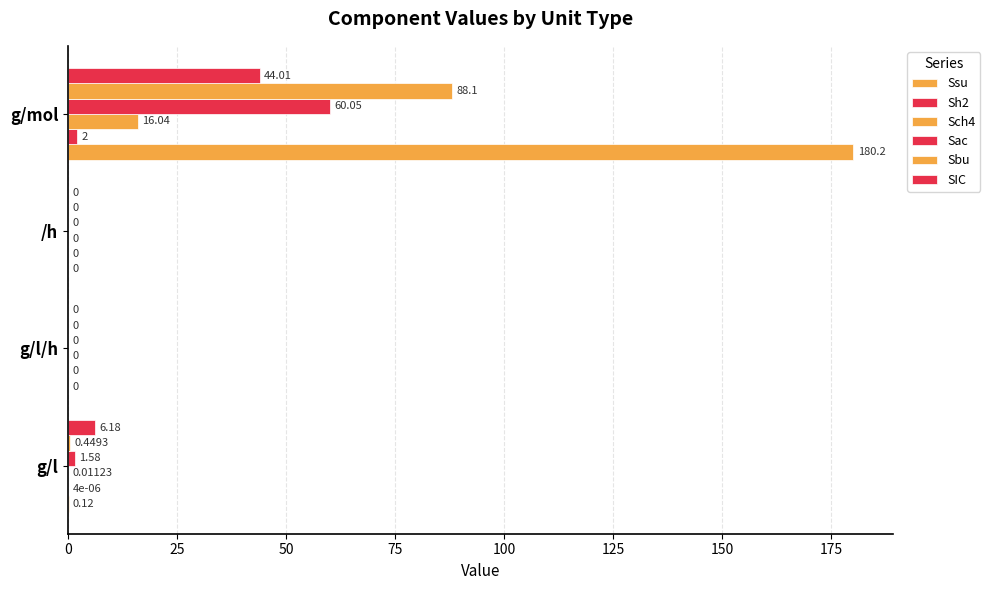

Reading left to right, list all the values displayed in this chart.

Ssu: 0.1	0.0	0.0	180.2
Sh2: 0.0	0.0	0.0	2.0
Sch4: 0.0	0.0	0.0	16.0
Sac: 1.6	0.0	0.0	60.0
Sbu: 0.4	0.0	0.0	88.1
SIC: 6.2	0.0	0.0	44.0